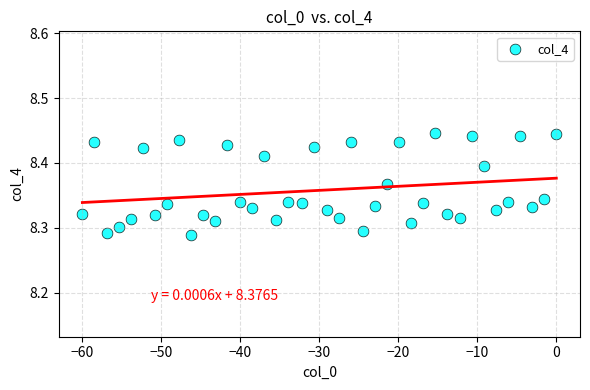

How many points are shown in the scatter plot?

40